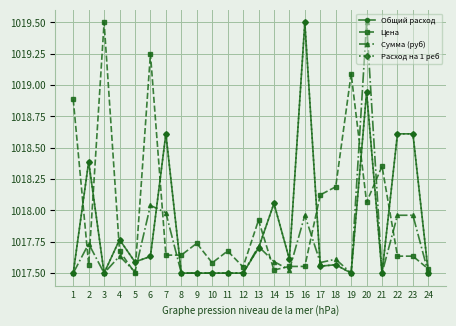

Between which two adjacent categories do Цена and Общий расход first intersect?

1 and 2